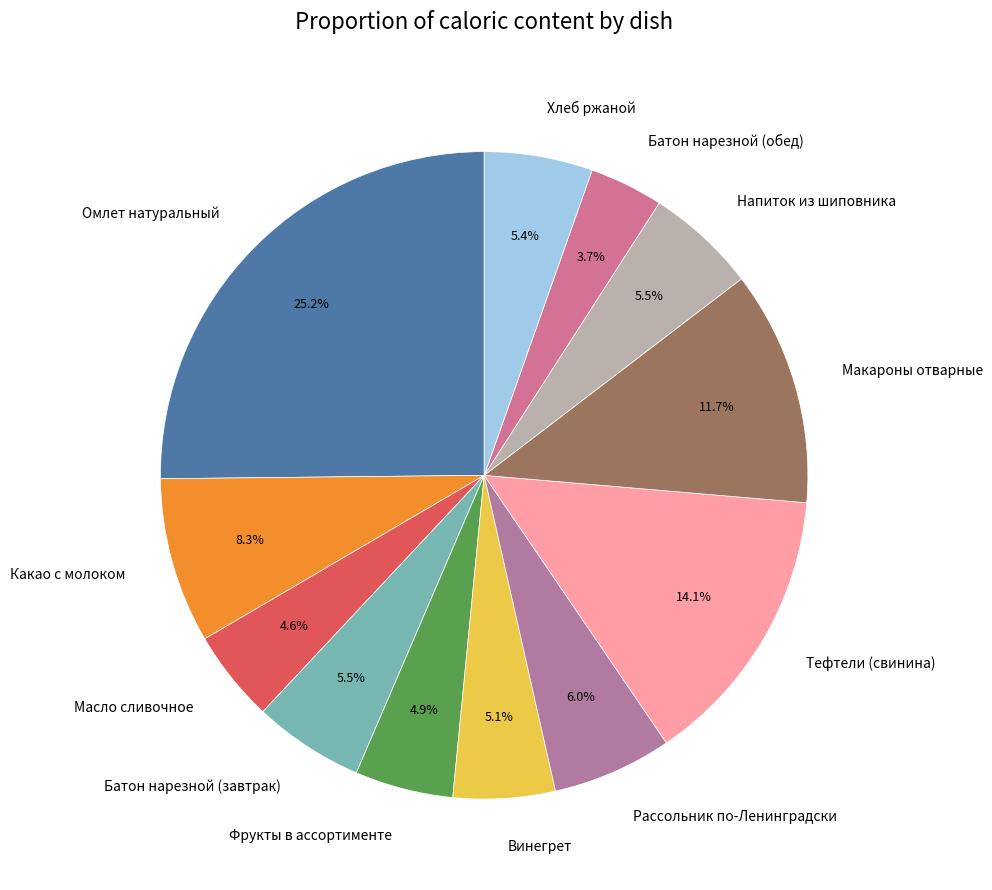

Count the number of slices in the pie.

12